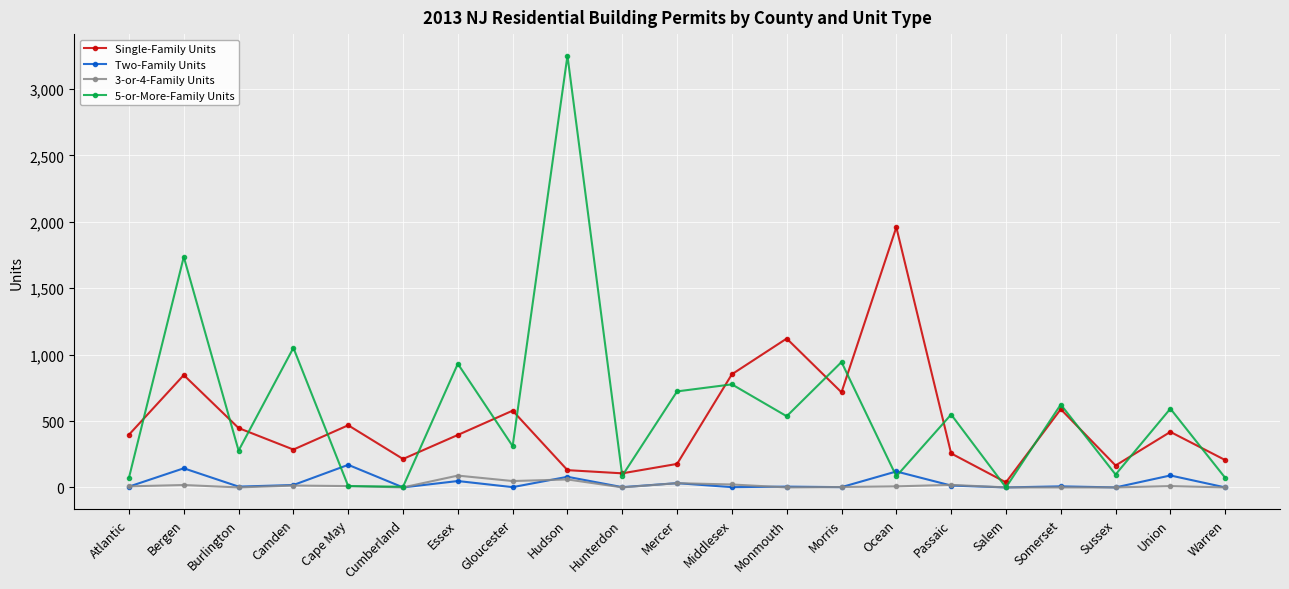

At which category is the sum across all series the highest?

Hudson